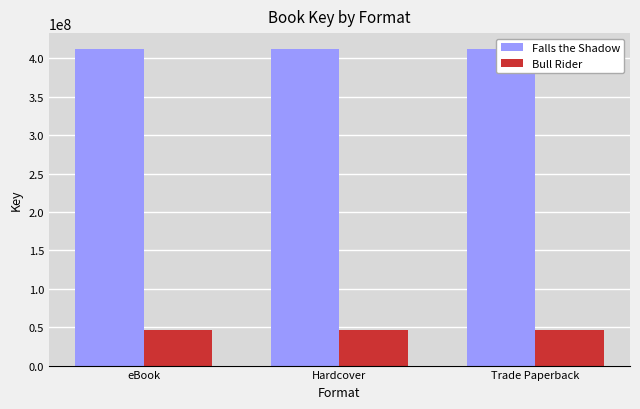

Which series has the largest range (max minus min)?

Falls the Shadow